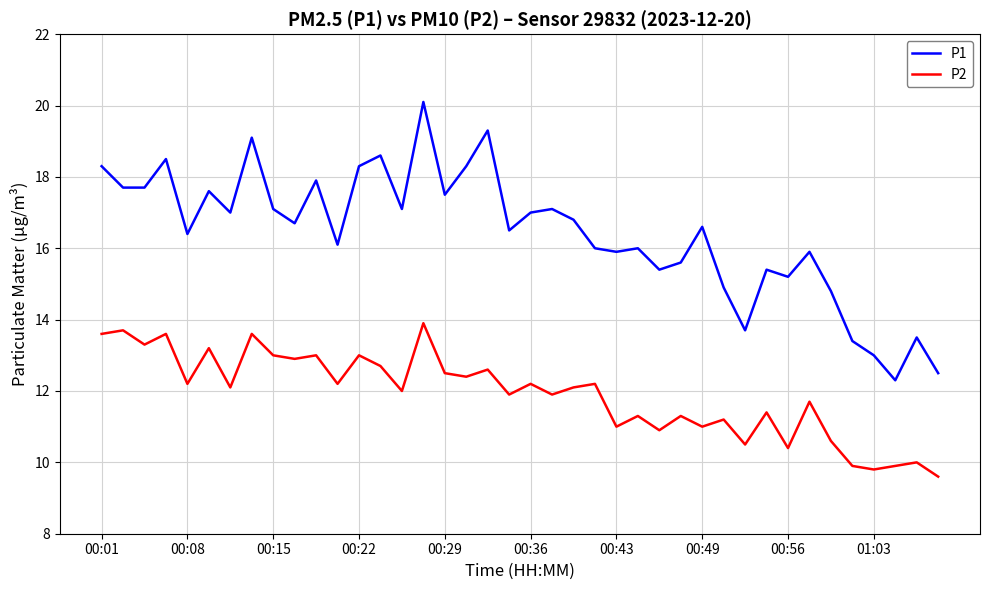

What is the average value of the P1 series?

16.4